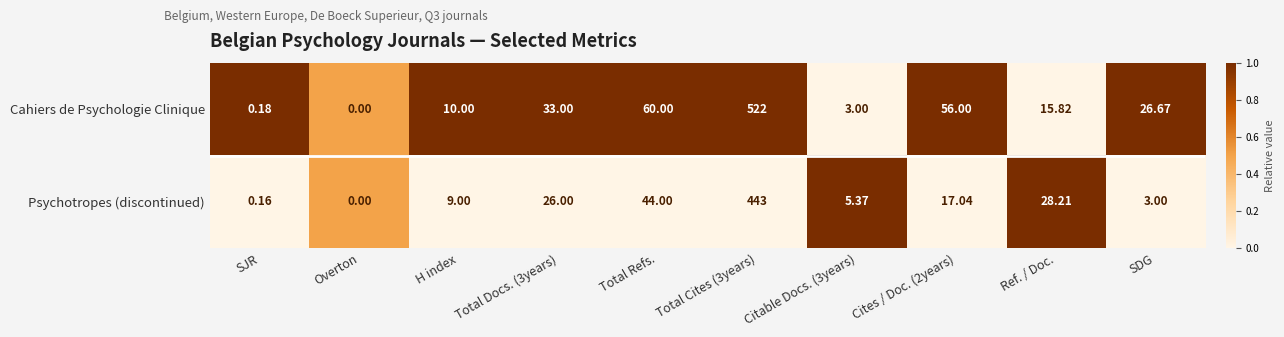

What is the total value across all series at SDG?

29.7